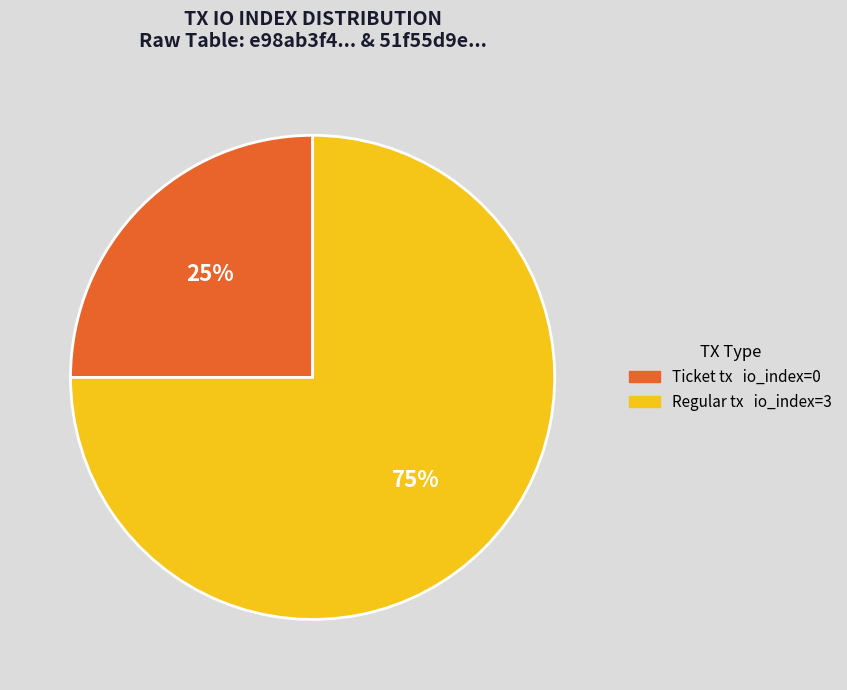

Is it true that Regular tx io_index=3 is 75% of the pie?

True